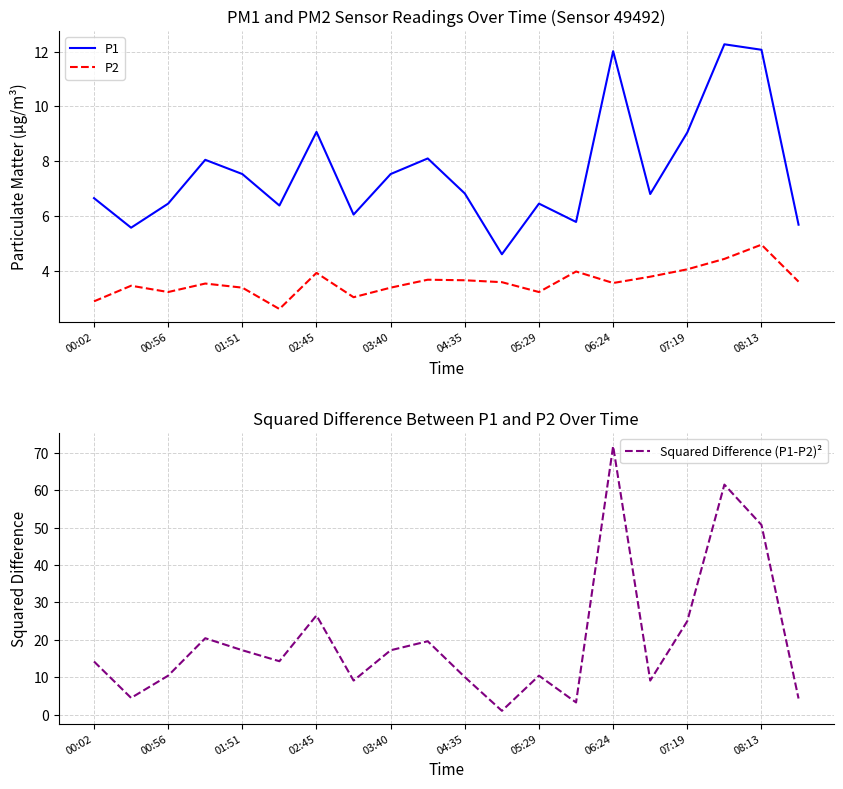

Is it true that P1 equals 6.5 at 05:29?

True